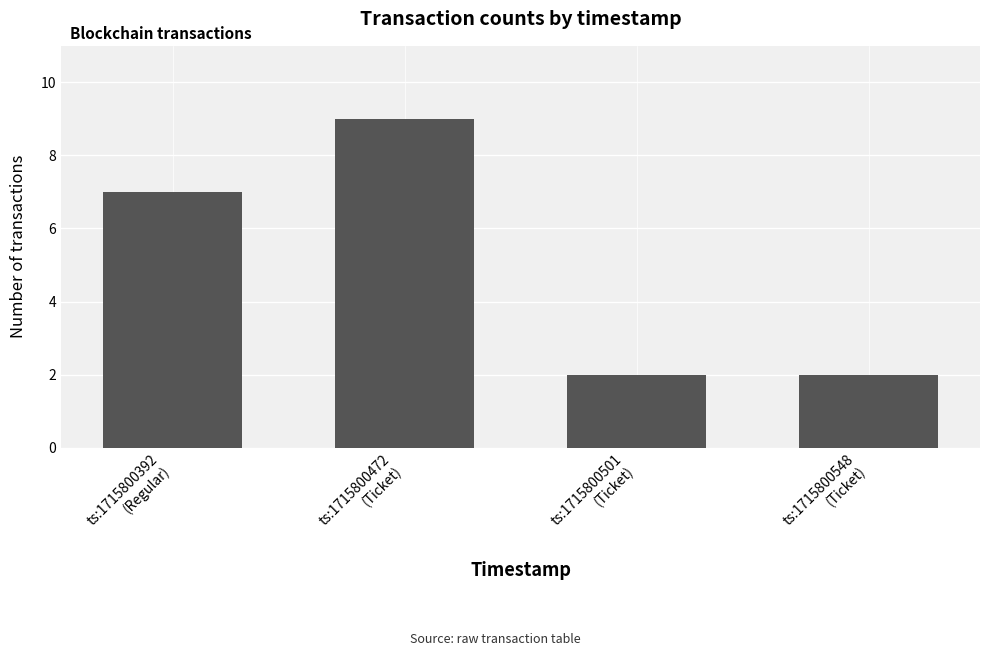

Is it true that the value at ts:1715800501
(Ticket) is 2?

True